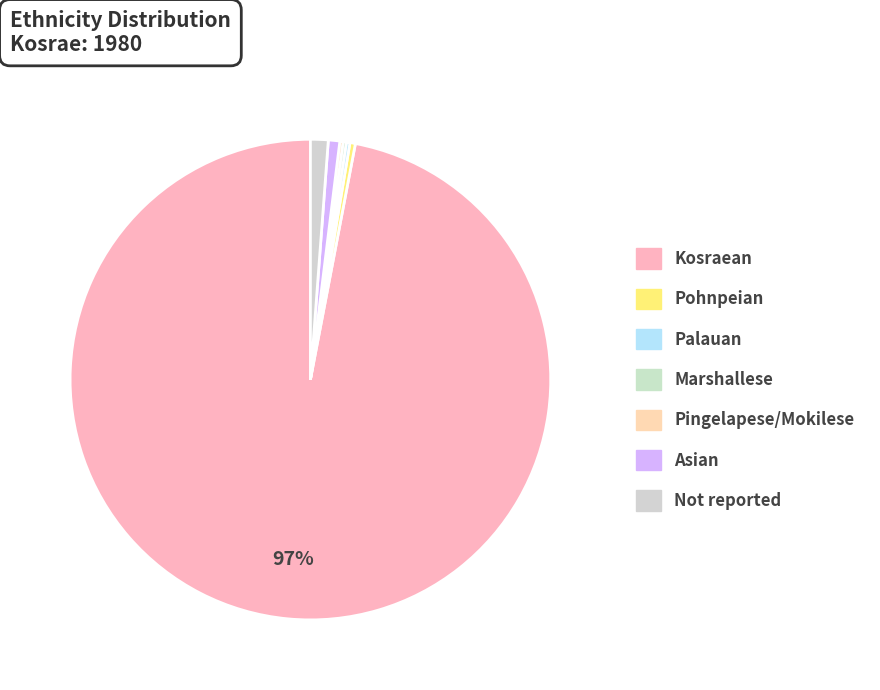

Combined, do Pingelapese/Mokilese and Asian account for over 50%?

No